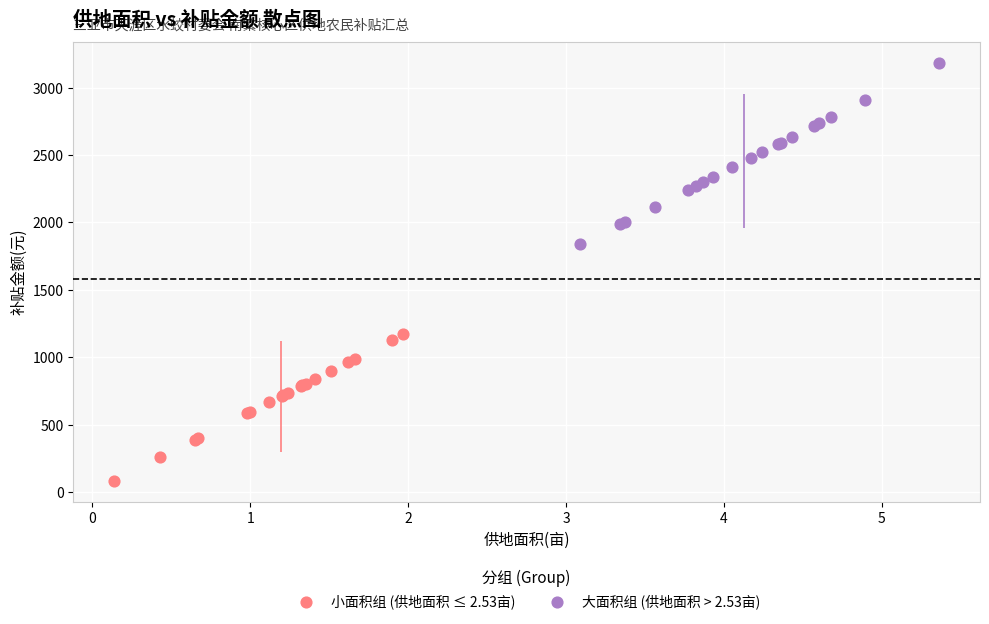

Which series reaches the minimum Y coordinate?

小面积组 (供地面积 ≤ 2.53亩)